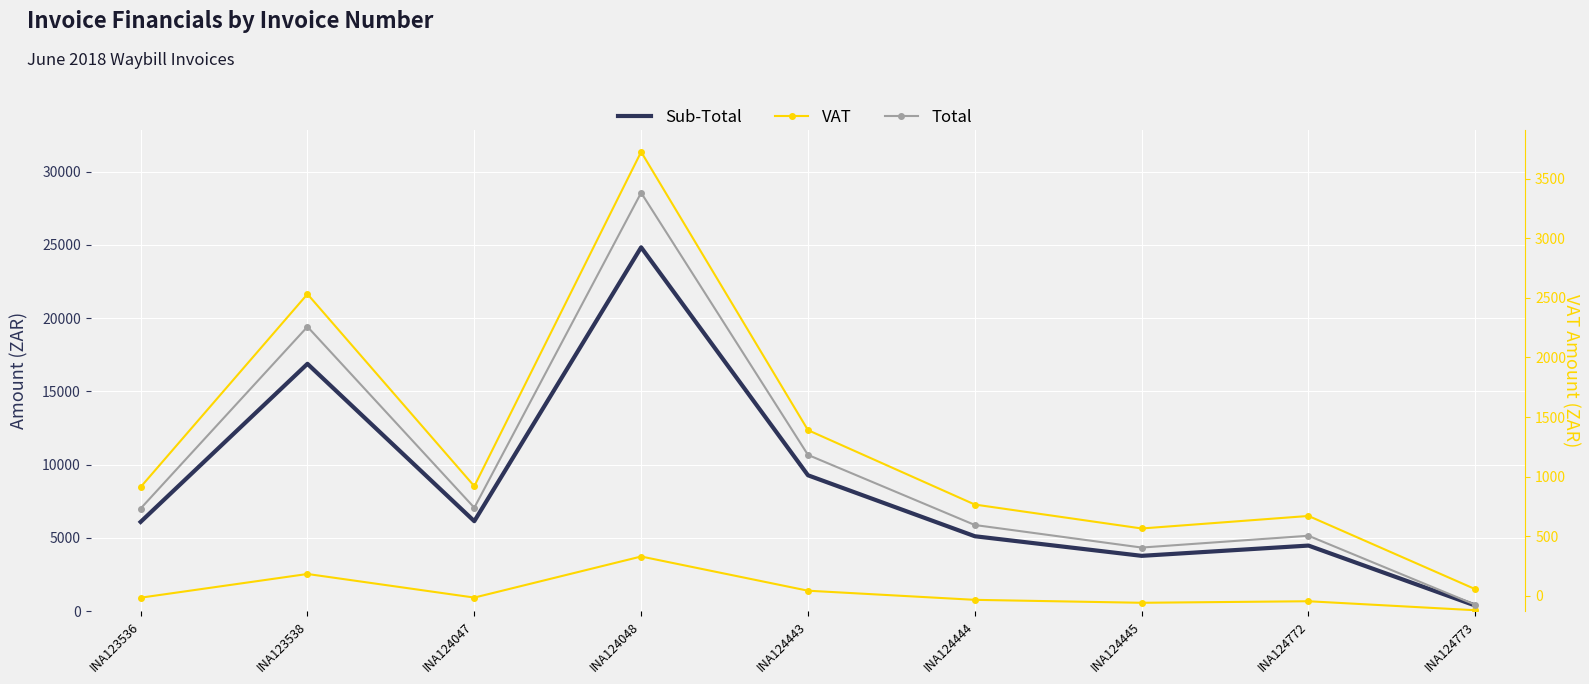

Reading right to left, what are all the values shown in this chart?

Sub-Total: 374.4	4470.2	3769.8	5107.8	9268.4	24828.3	6134.5	16876.4	6084.9
VAT: 56.2	670.5	565.5	766.2	1390.3	3724.3	920.2	2531.4	912.7
Total: 430.6	5140.8	4335.2	5874.0	10658.6	28552.6	7054.6	19407.8	6997.6